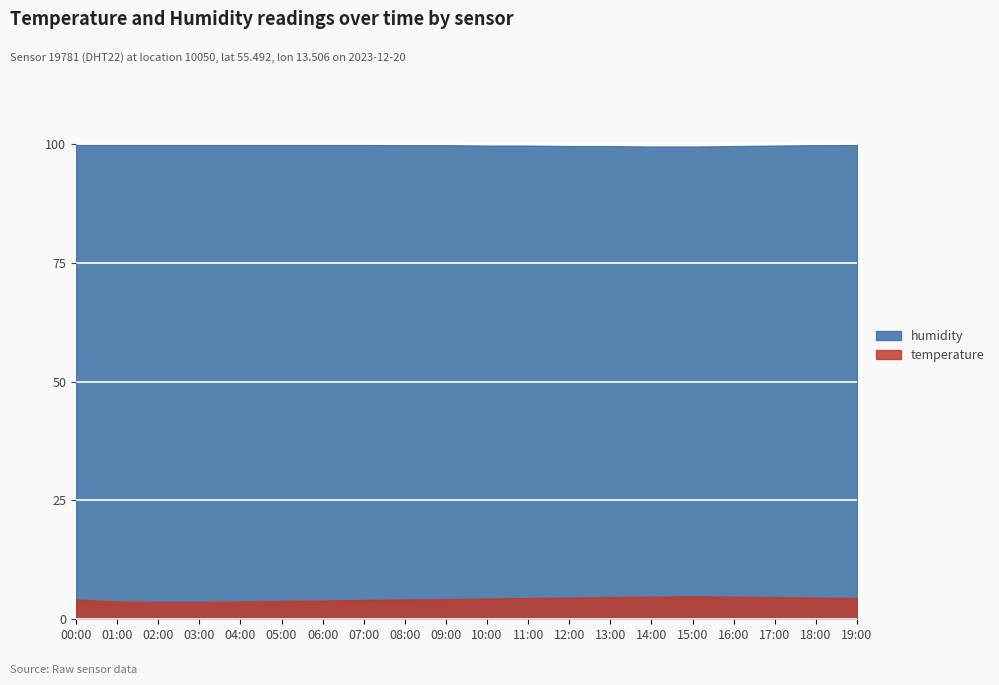

Reading left to right, extract all data points from this chart.

temperature: 4.1	3.7	3.6	3.6	3.7	3.8	3.9	4.0	4.1	4.2	4.3	4.4	4.5	4.6	4.7	4.8	4.7	4.6	4.5	4.4
humidity: 99.9	99.9	99.9	99.9	99.9	99.9	99.9	99.9	99.8	99.8	99.7	99.7	99.6	99.6	99.5	99.5	99.6	99.7	99.8	99.9